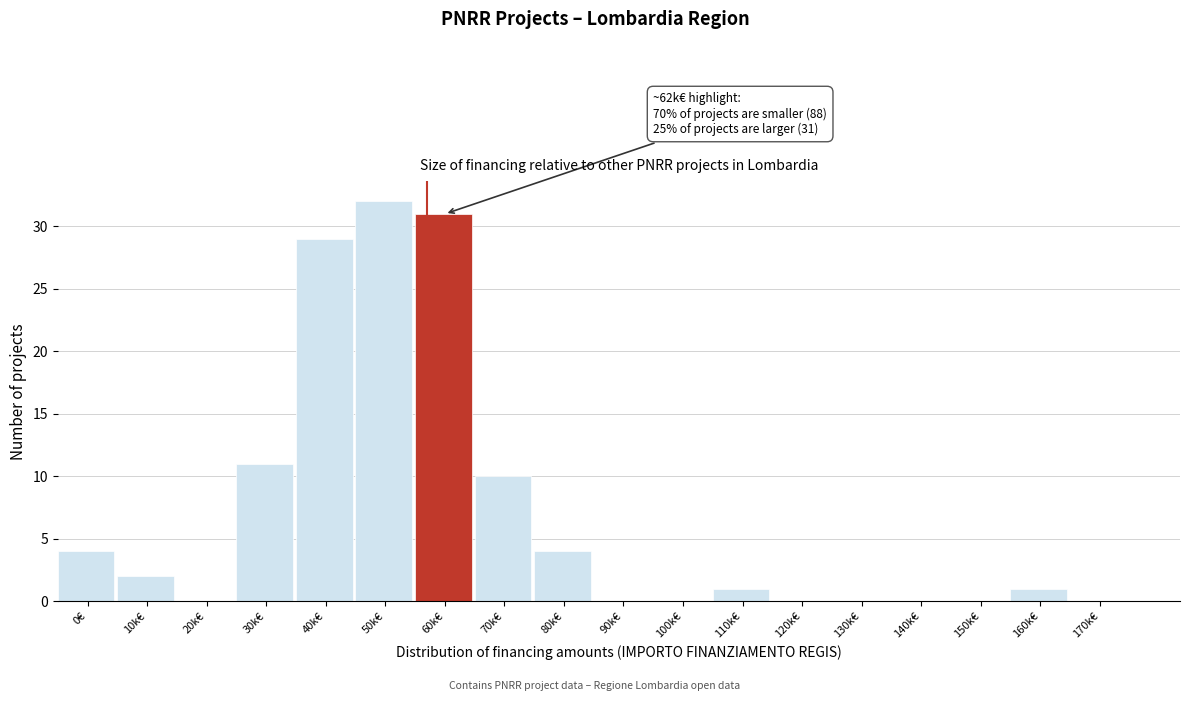

Reading left to right, extract all data points from this chart.

0€=4	10k€=2	20k€=0	30k€=11	40k€=29	50k€=32	60k€=31	70k€=10	80k€=4	90k€=0	100k€=0	110k€=1	120k€=0	130k€=0	140k€=0	150k€=0	160k€=1	170k€=0